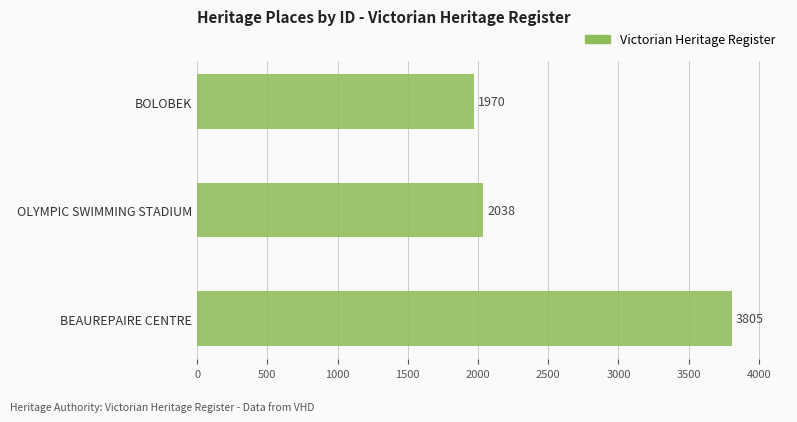

What is the difference between the second highest and minimum values?

68